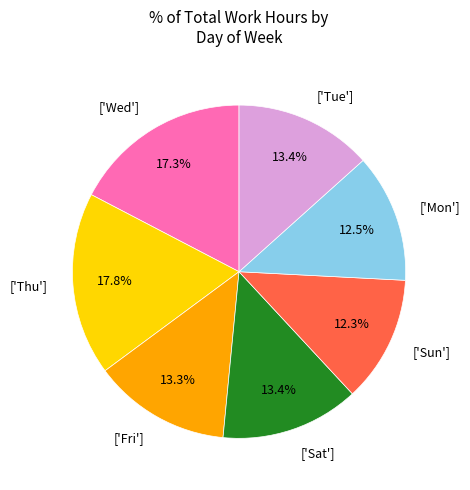

Which has a higher value, ['Tue'] or ['Thu']?

['Thu']